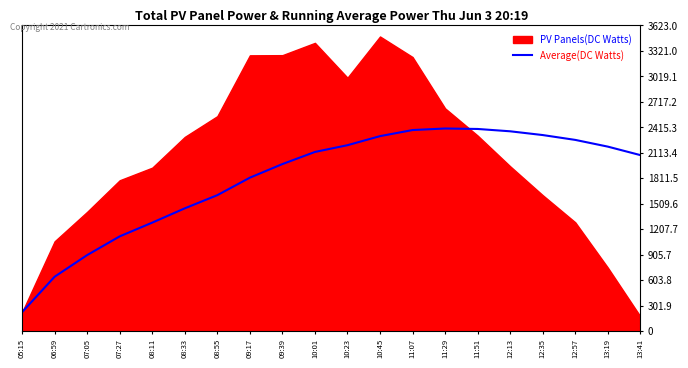

What is the label of the 18th point from the right?

07:05